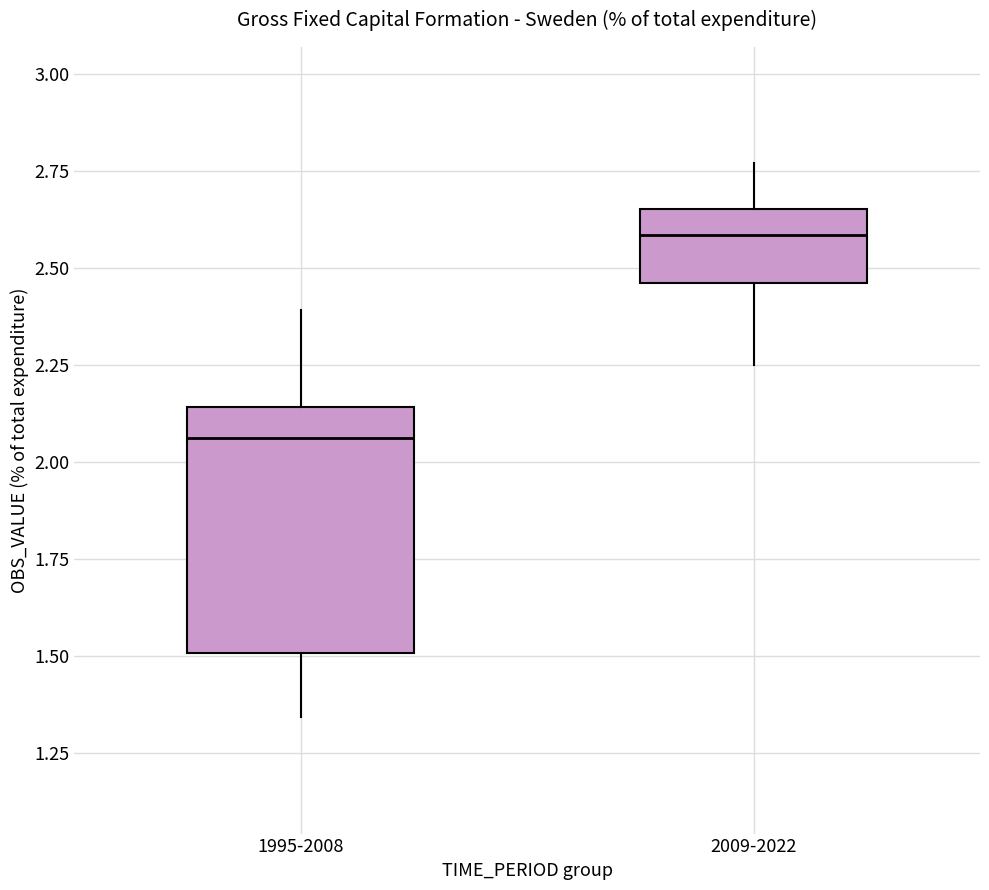

Which box's median line is the lowest?

1995-2008